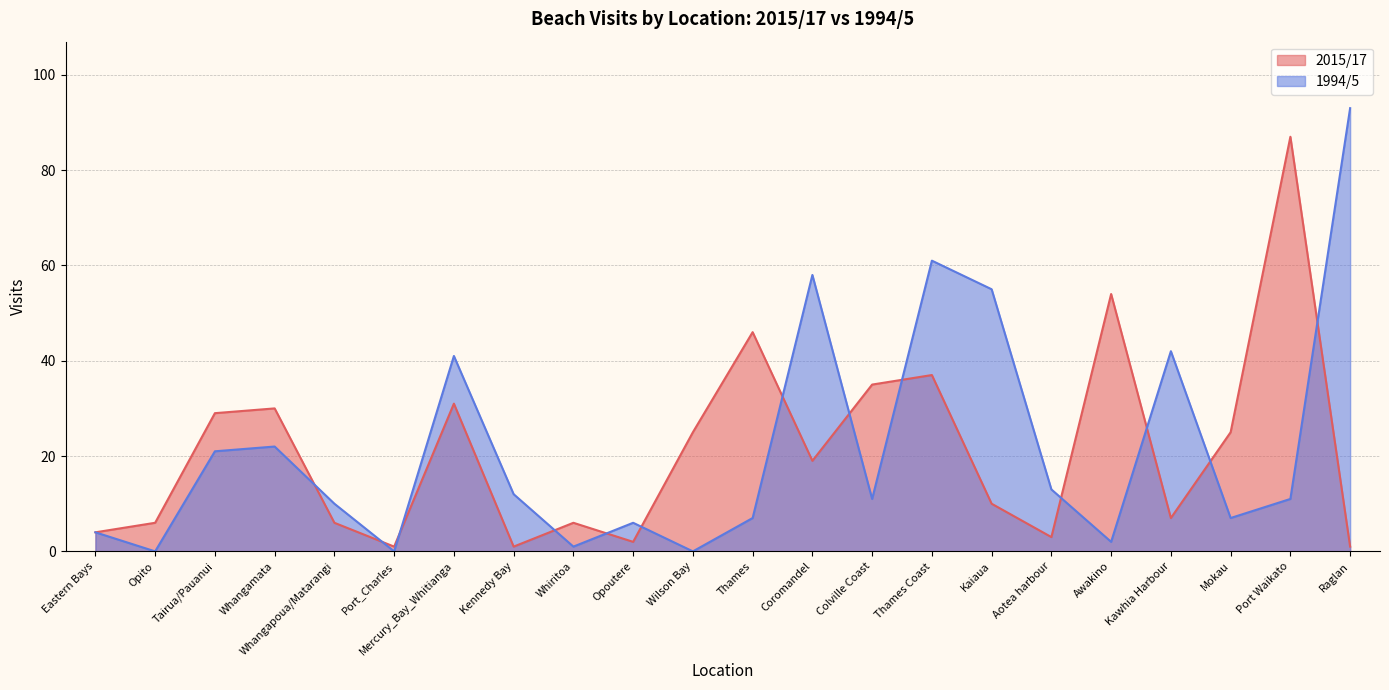

How many data points does each series have?

22